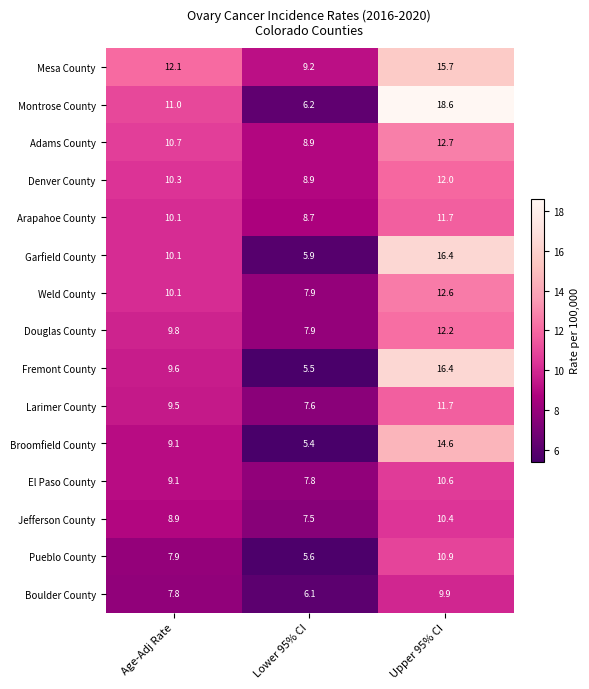

How many distinct data groups are displayed?

15